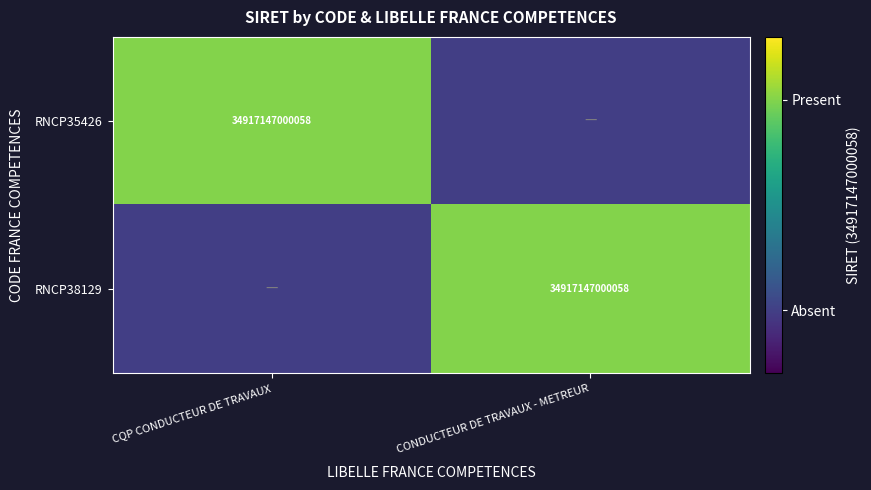

Is it true that RNCP38129 equals 34917147000058 at CONDUCTEUR DE TRAVAUX - METREUR?

True